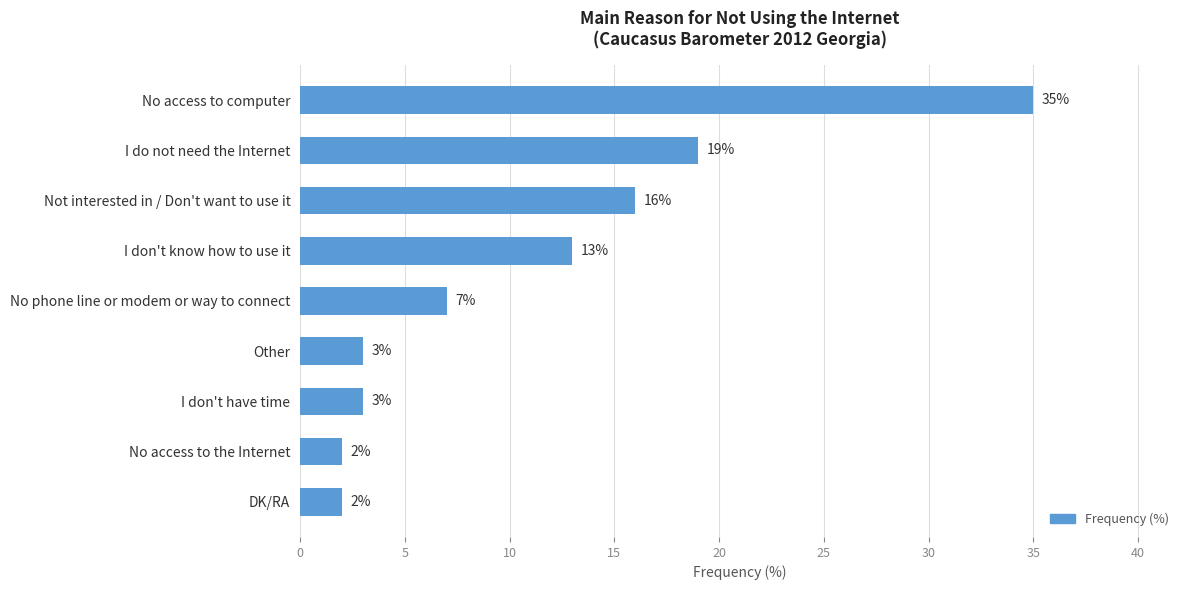

Where is the data nearest to the value 18?

I do not need the Internet